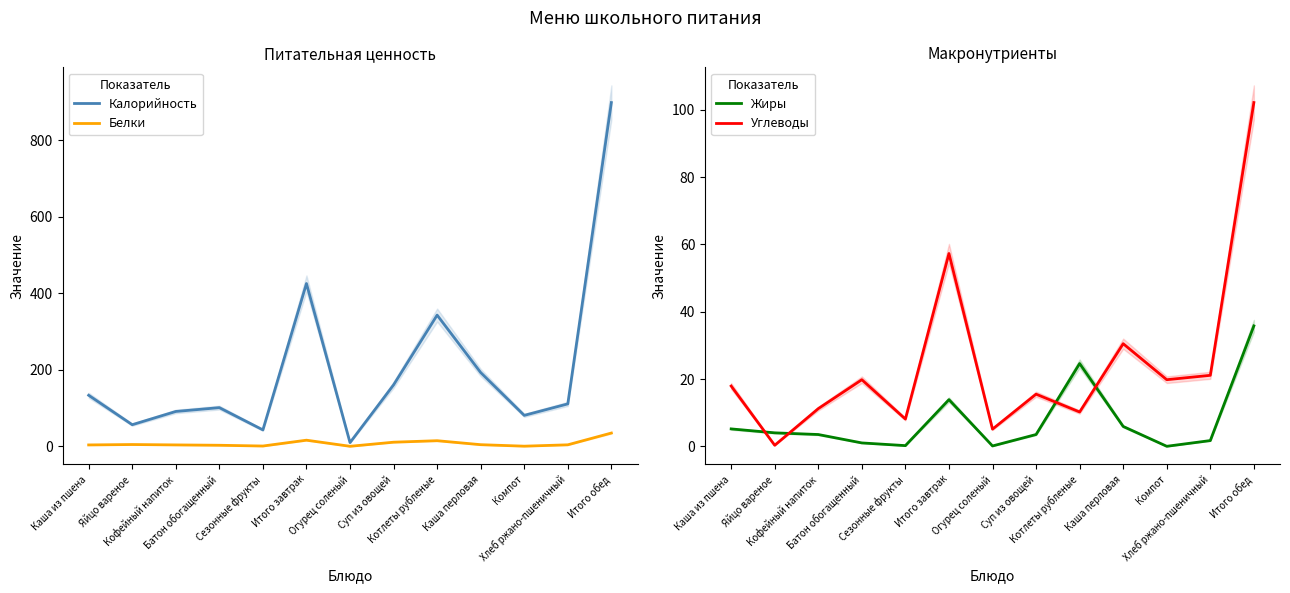

Which series has the largest range (max minus min)?

Калорийность